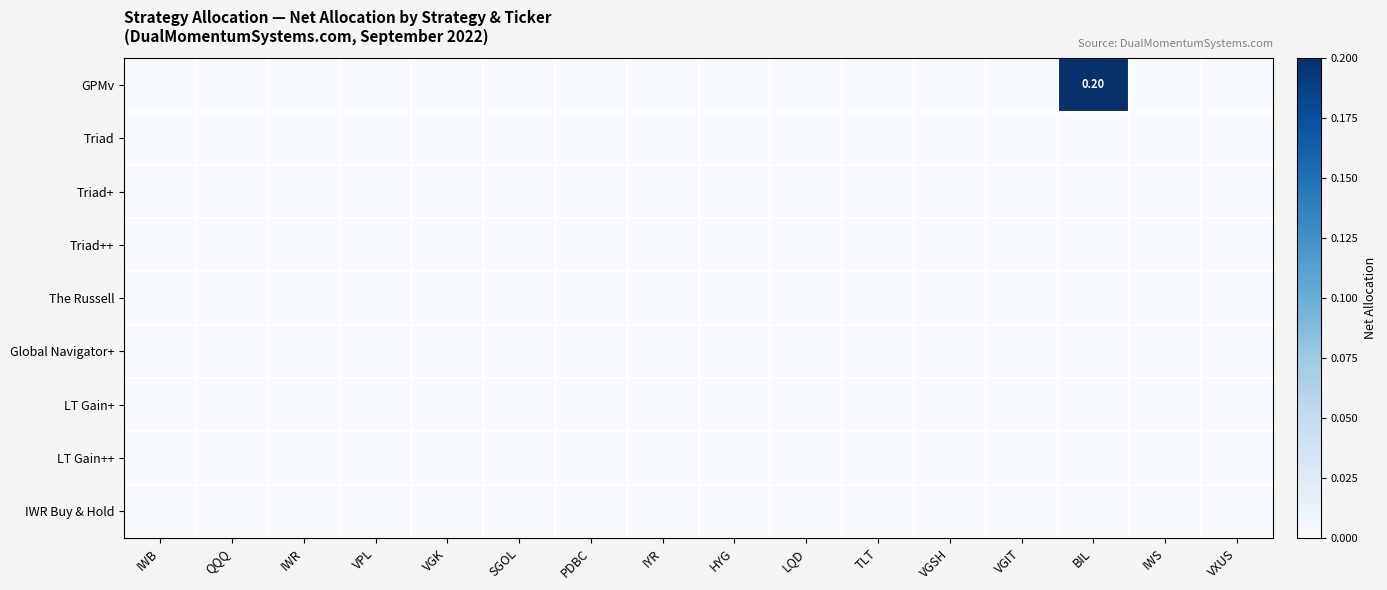

Which series has the largest range (max minus min)?

GPMv